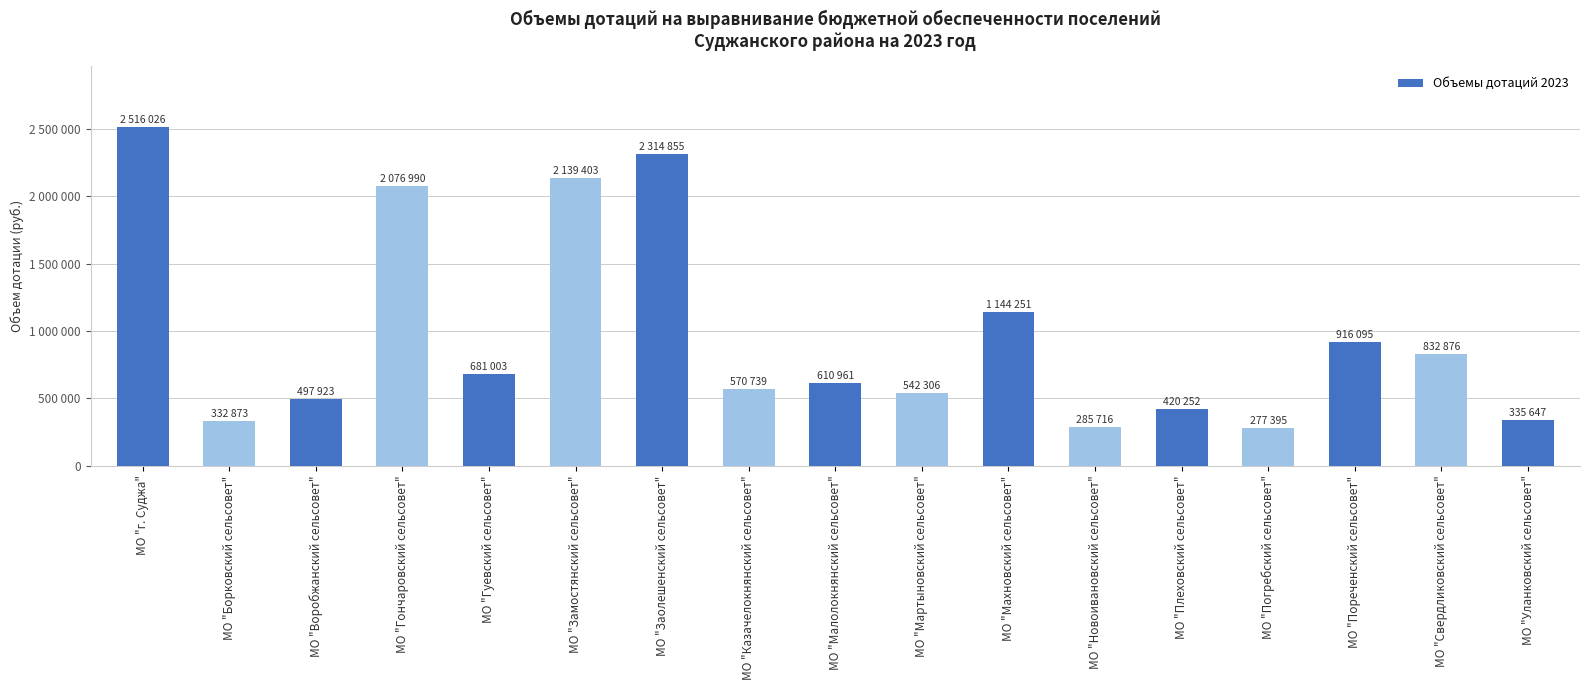

What is the minimum value shown in the chart?

277395